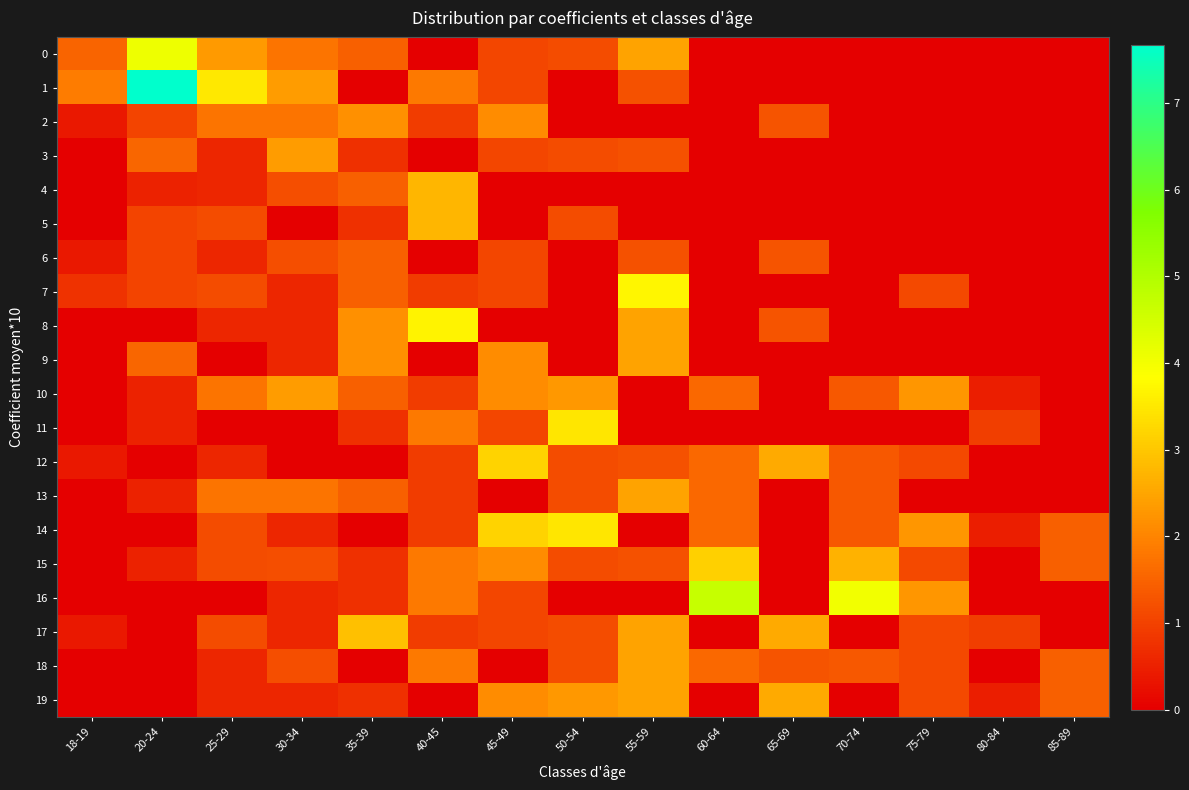

What is the difference between the highest and lowest values at 45-49?

3.2